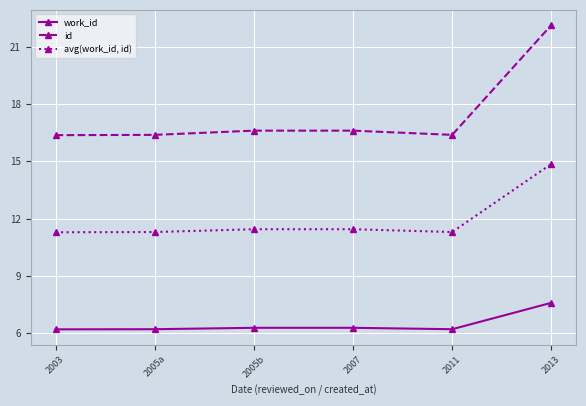

What value does the avg(work_id, id) series have at 2013?

14.9